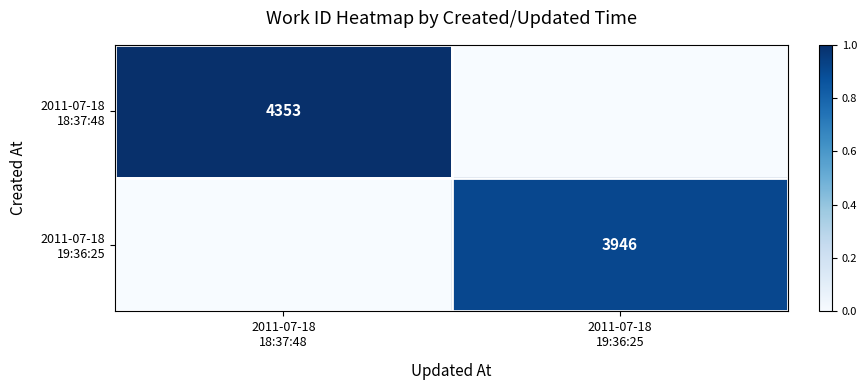

List the labels in order of 2011-07-18 18:37:48 value, smallest first.

2011-07-18 19:36:25, 2011-07-18 18:37:48